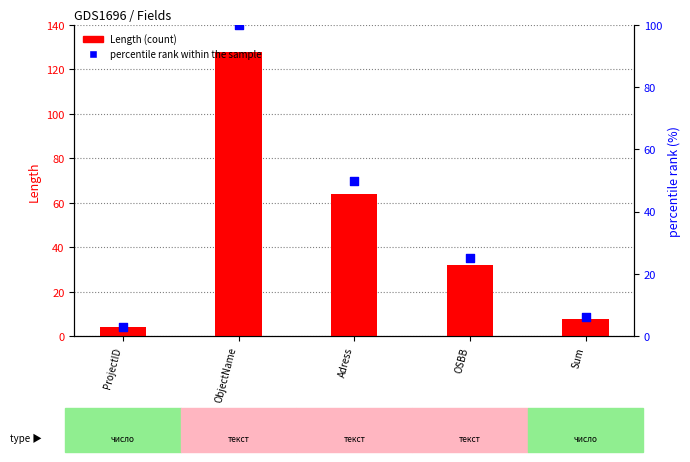

Which series has the widest spread of Y values?

Length (count)